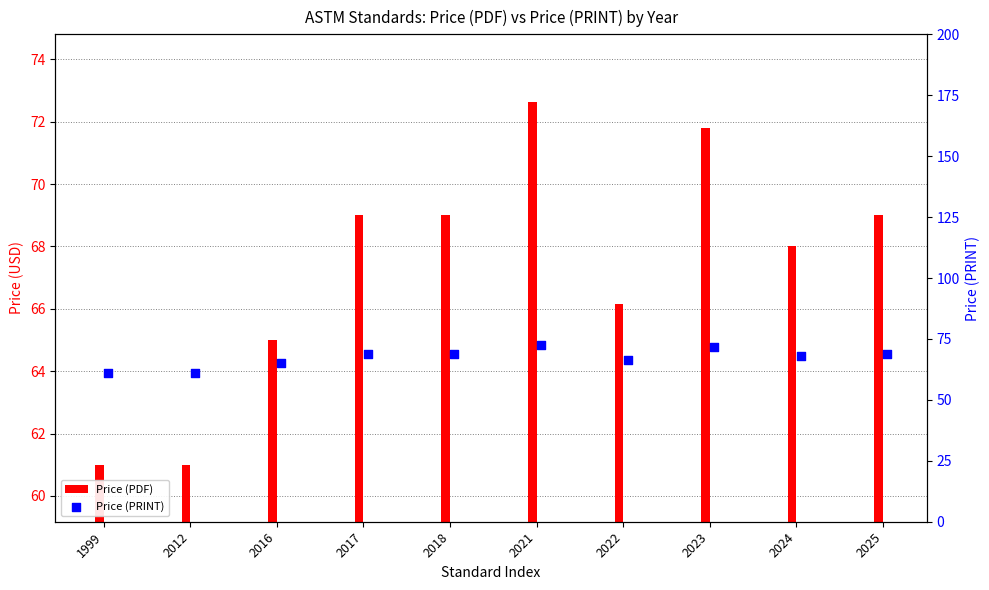

Which series has the widest spread of Y values?

Price (PDF)